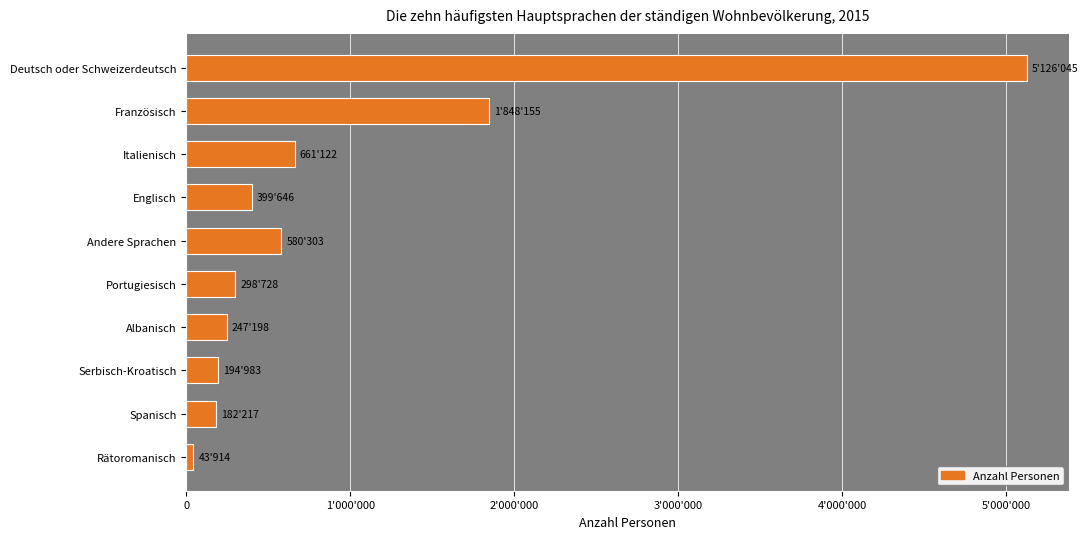

What is the greatest value displayed?

5126045